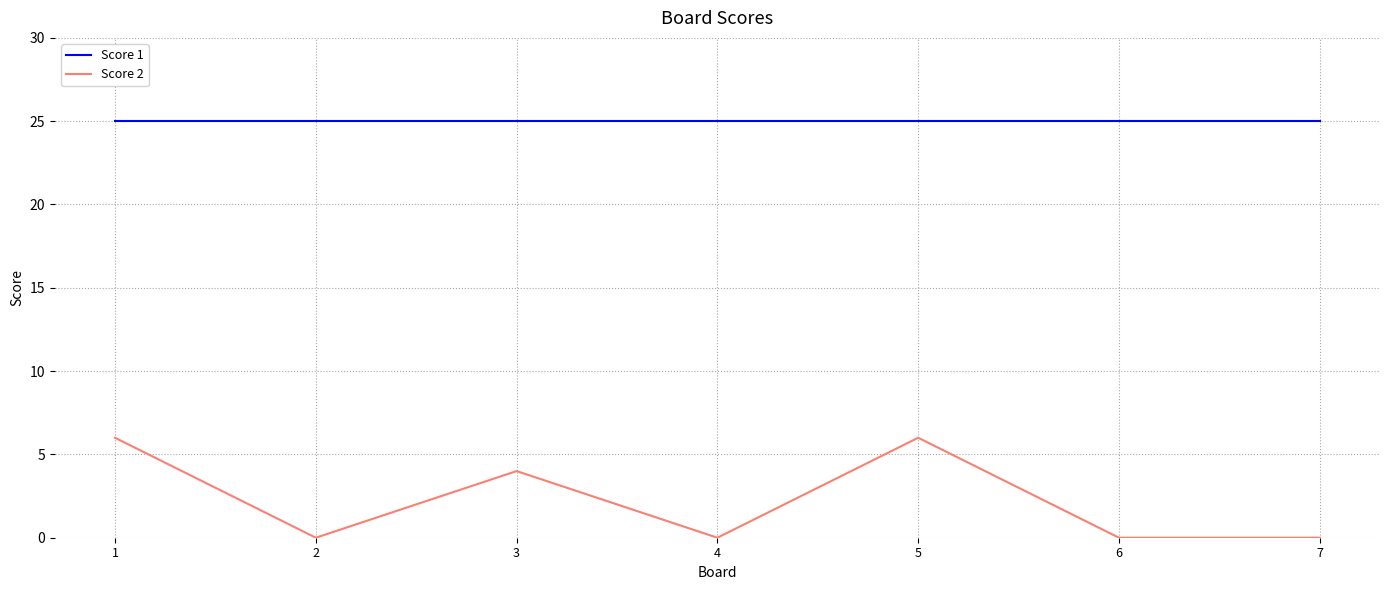

Which series has the largest range (max minus min)?

Score 2